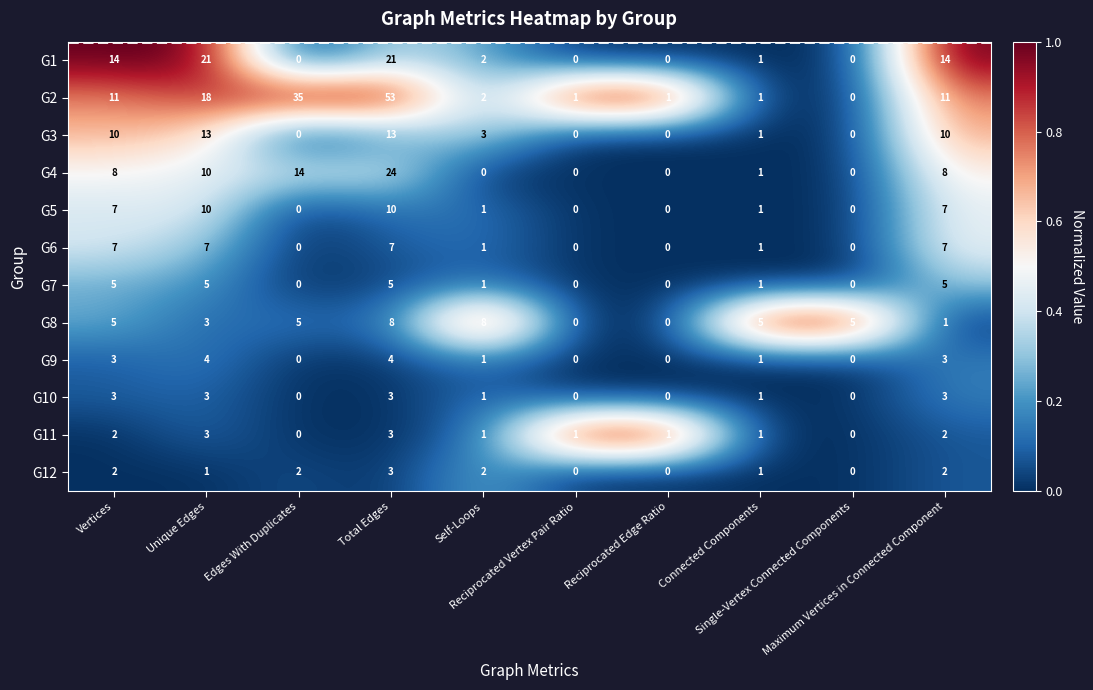

Which series has the widest spread of values?

G2